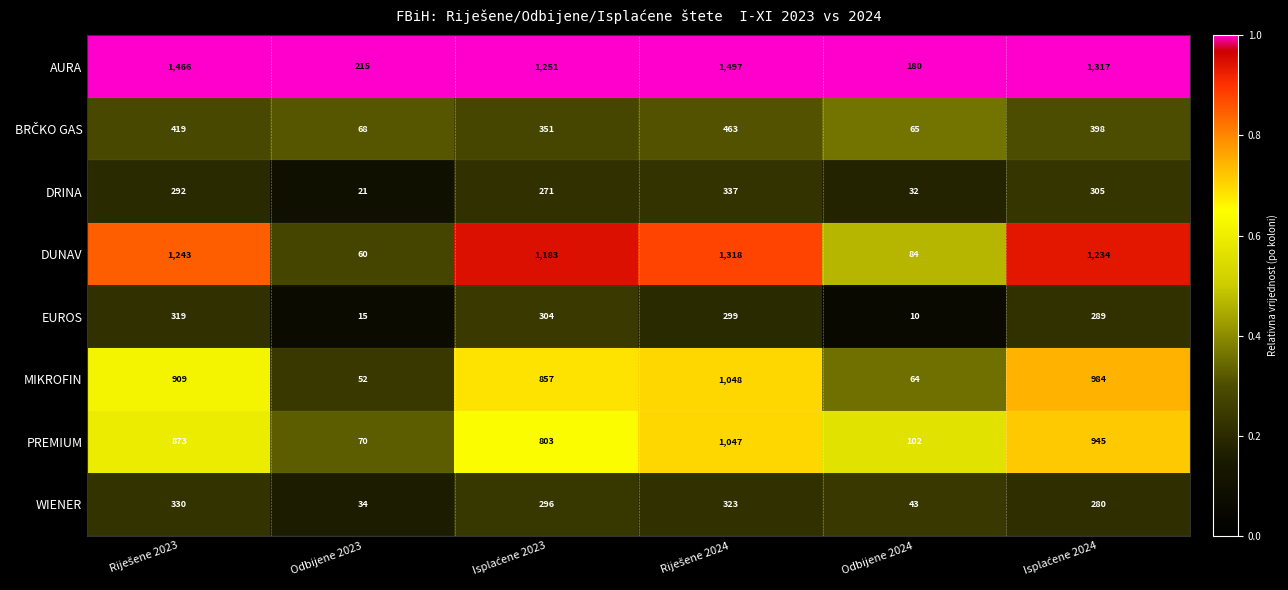

What is the greatest value displayed?

1497